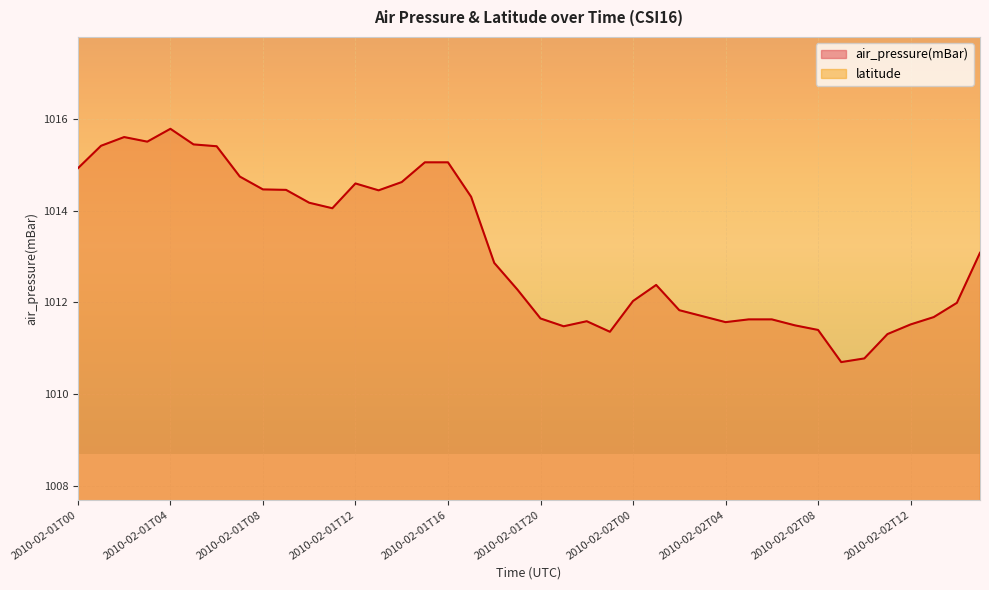

How many data points are above 1012?

23